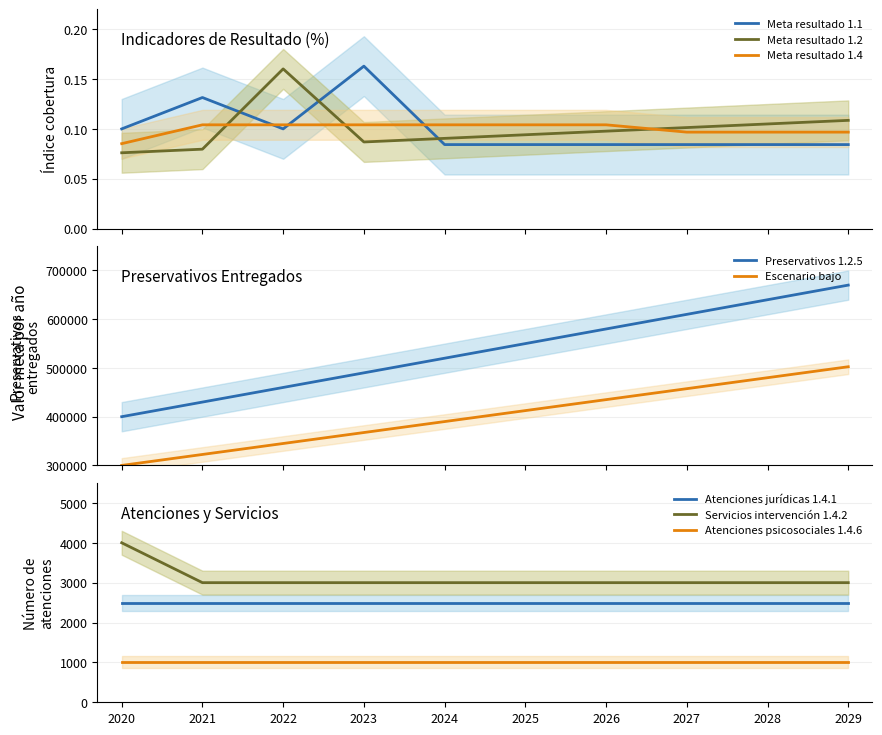

True or false: Meta resultado 1.2 and Meta resultado 1.4 intersect in this chart.

True